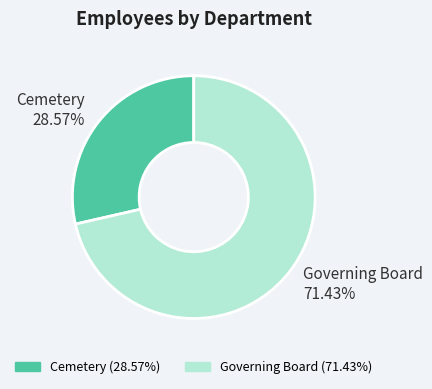

Rank the categories by value from highest to lowest.

Governing Board, Cemetery